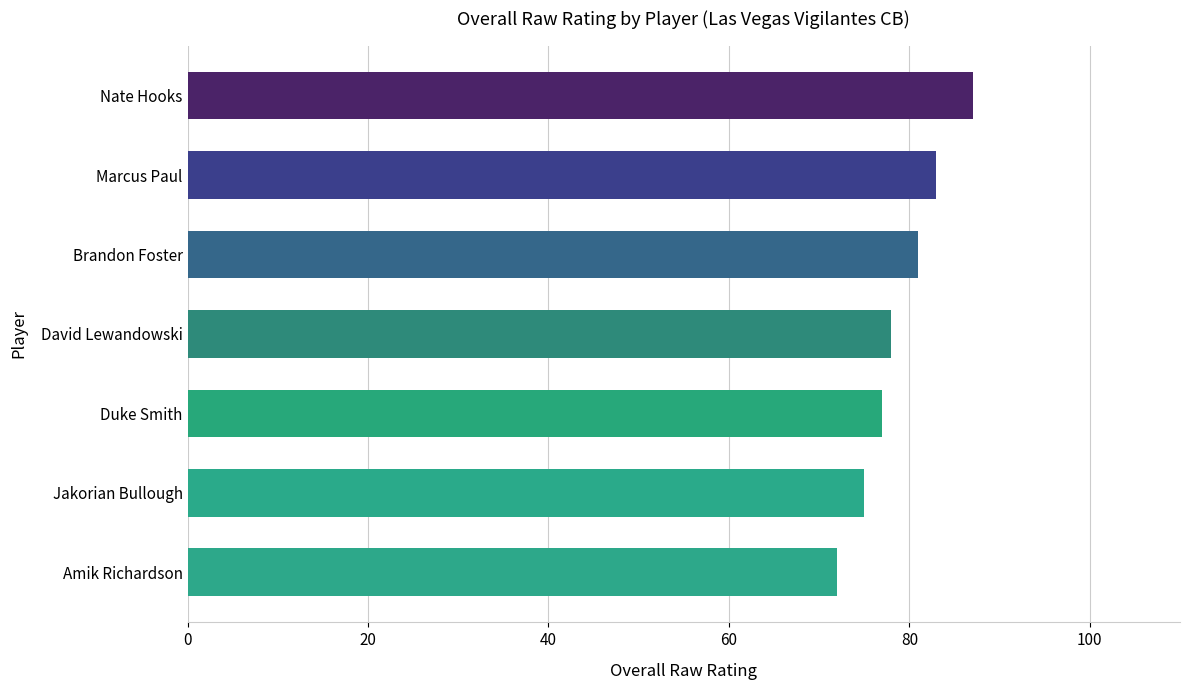

Count the number of categories in the chart.

7